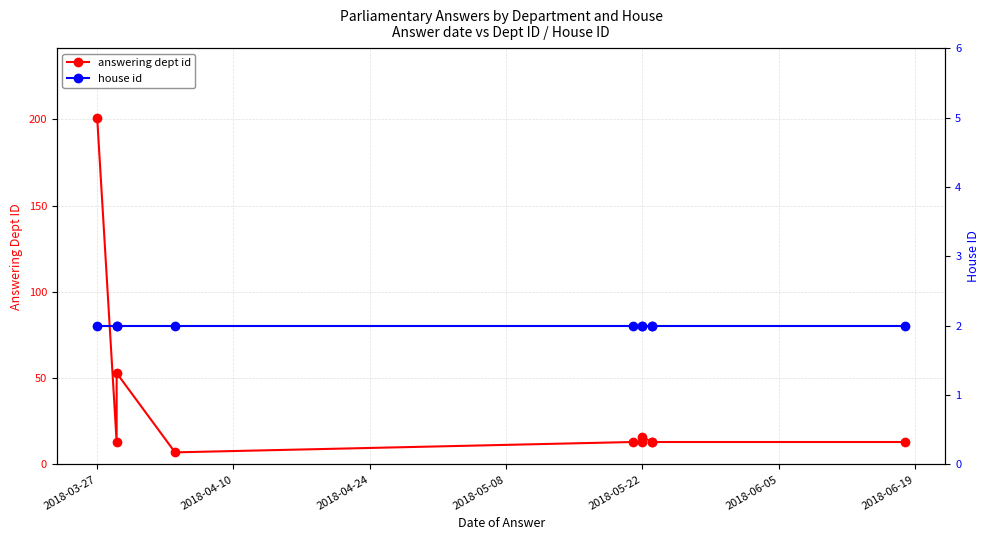

How many lines are shown in the chart?

2